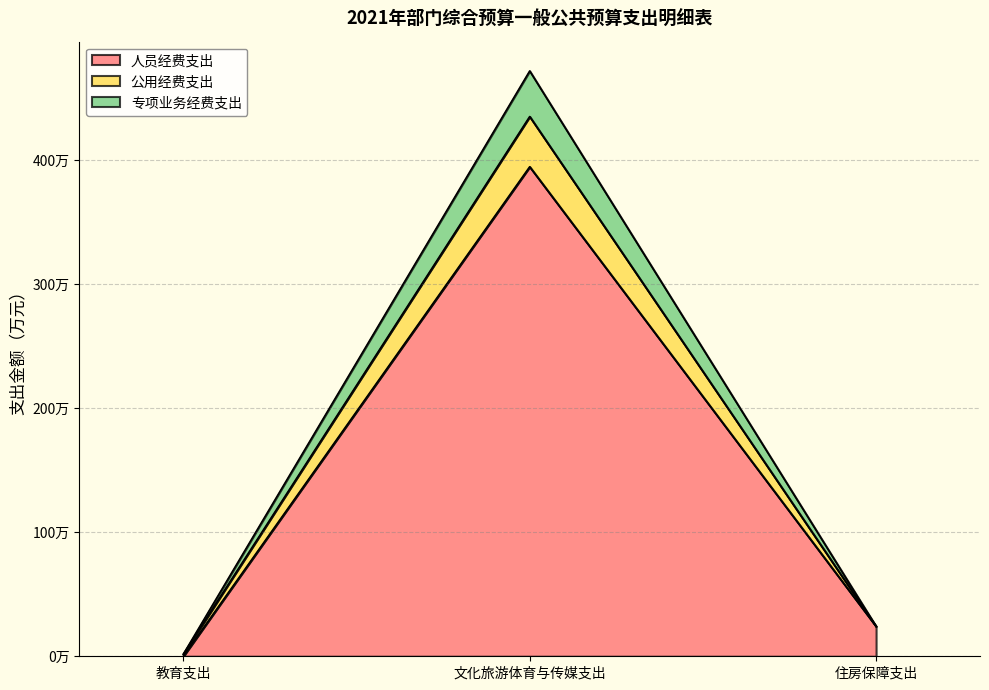

Does the chart have visible grid lines?

Yes